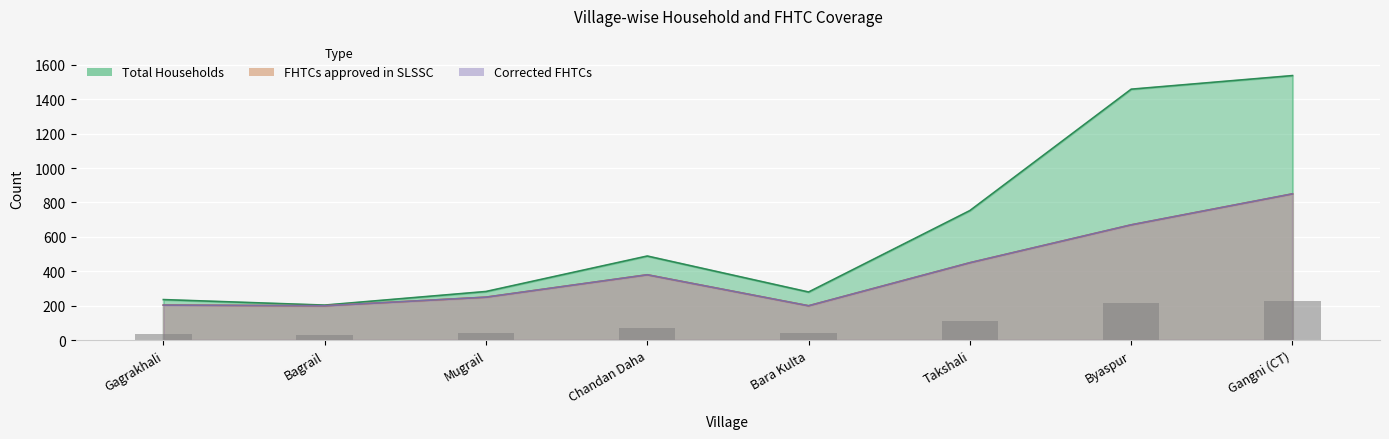

What is the label of the 7th bar from the left?

Byaspur